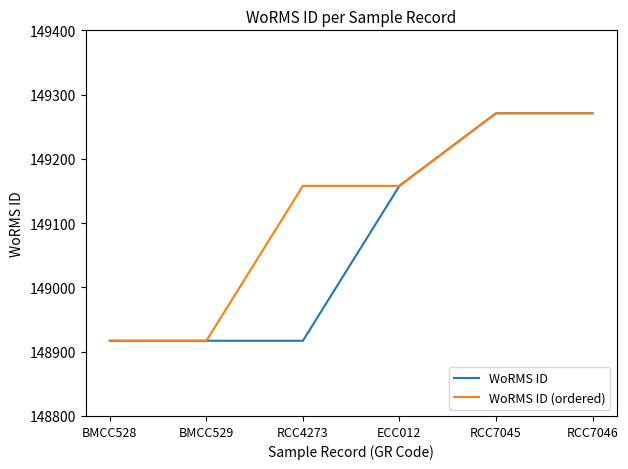

What is the highest value of the WoRMS ID series?

149271